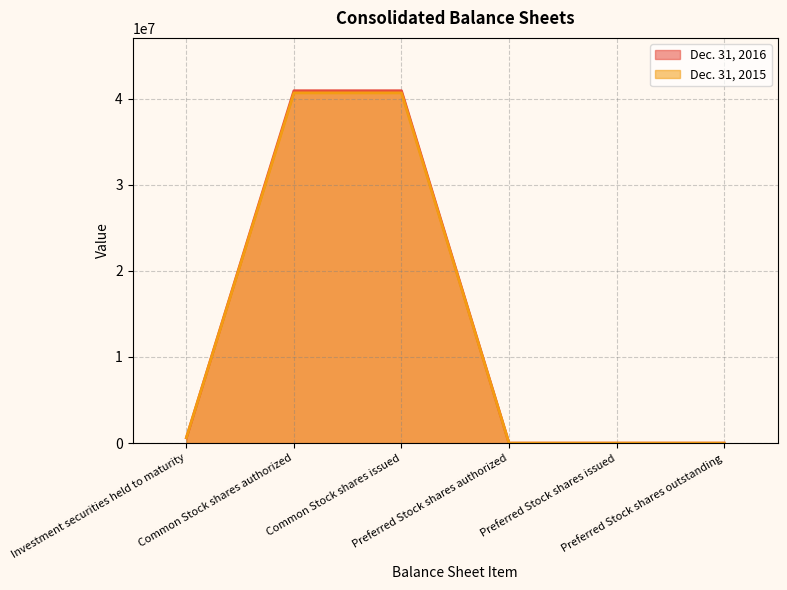

Is it true that Dec. 31, 2016 equals 40912697 at Common Stock shares authorized?

True